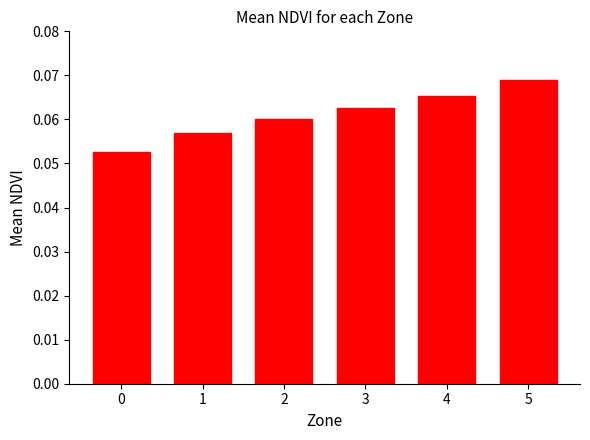

Does the chart contain any negative values?

No